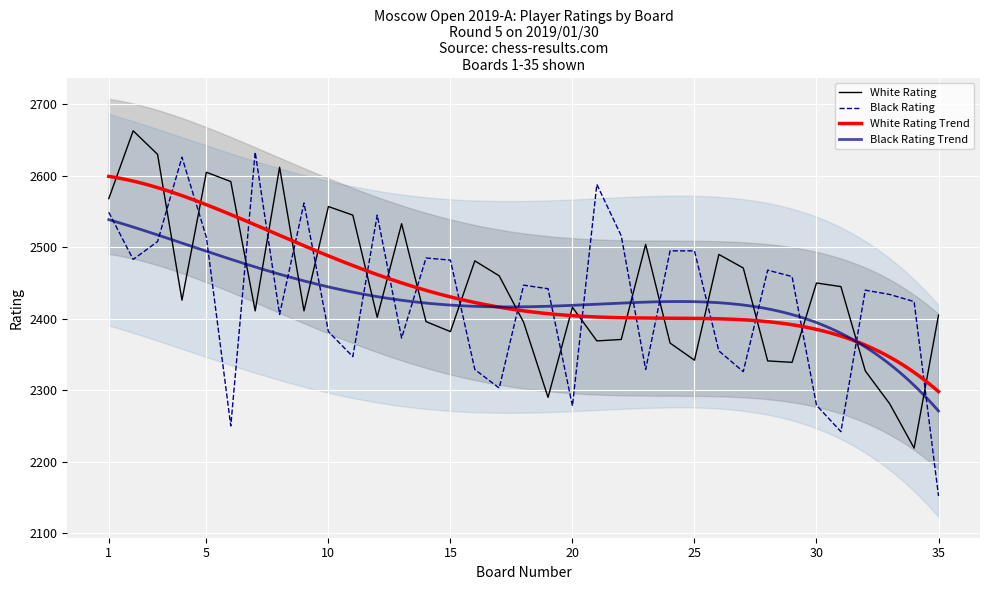

What is the value of the Black Rating point at the 32nd from the left?

2440